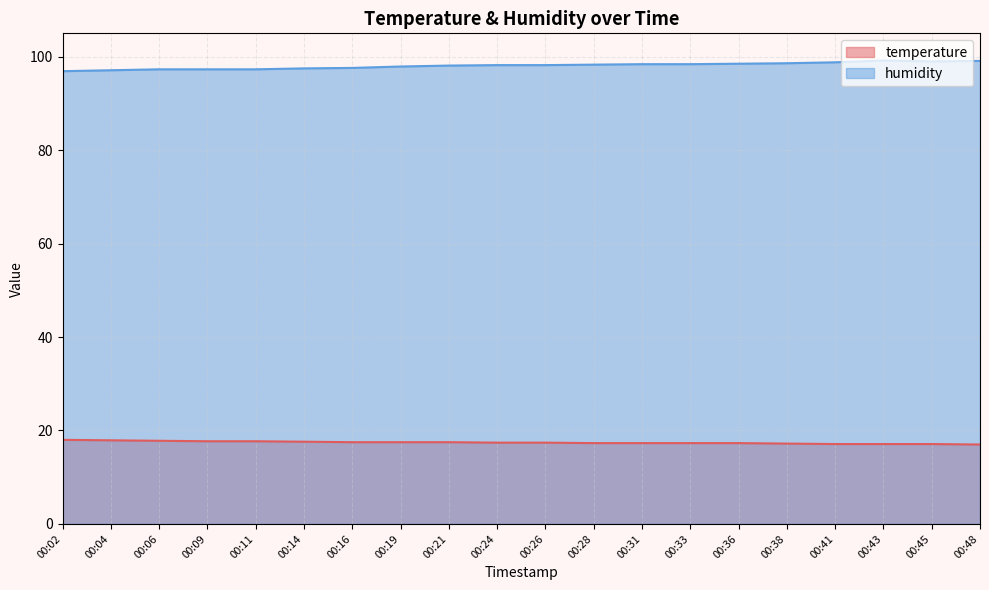

List the labels in order of humidity value, smallest first.

00:02, 00:04, 00:06, 00:09, 00:11, 00:14, 00:16, 00:19, 00:21, 00:24, 00:26, 00:28, 00:31, 00:33, 00:36, 00:38, 00:41, 00:45, 00:48, 00:43